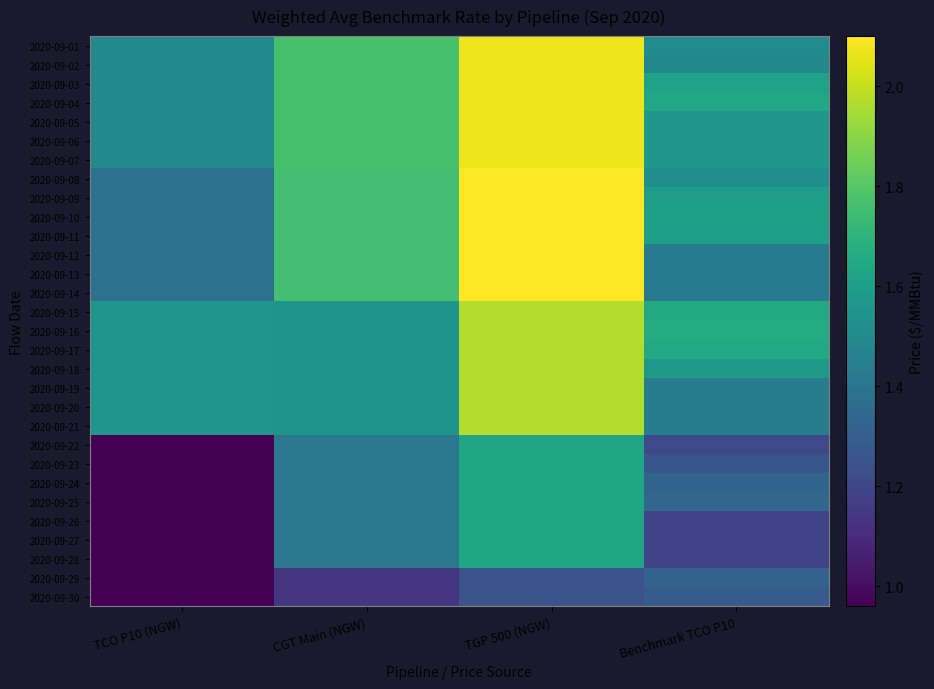

Which label corresponds to the largest value in the chart?

TGP 500 (NGW)